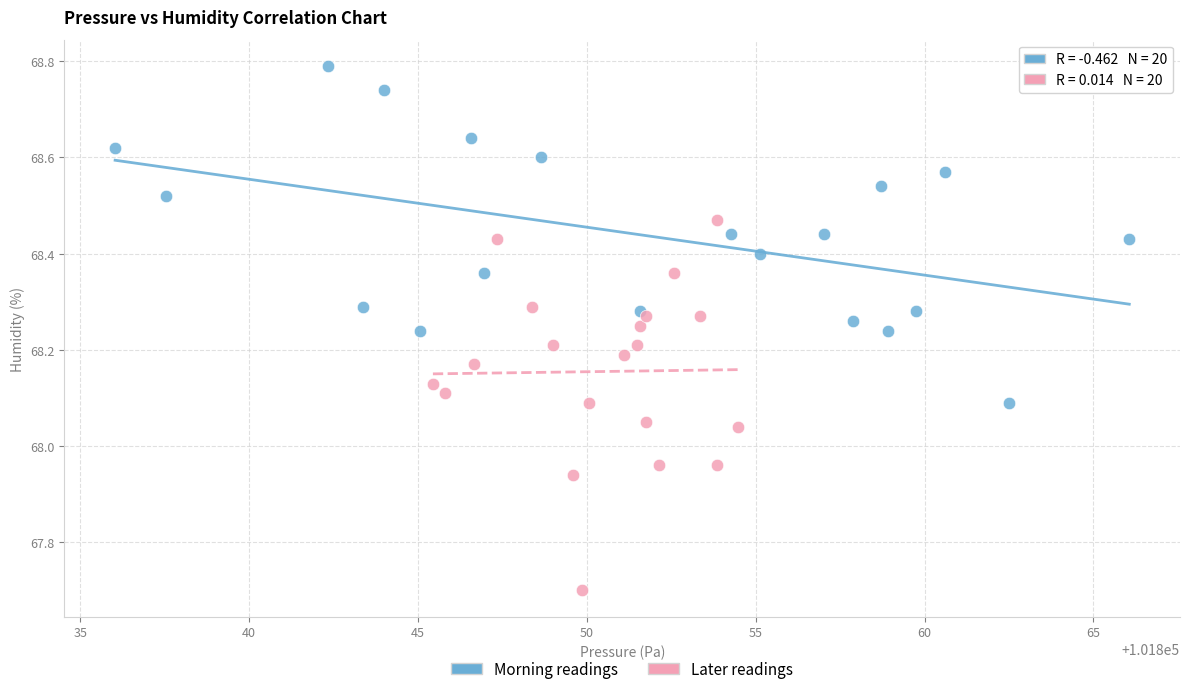

Which series contains the lowest Y value?

Later readings